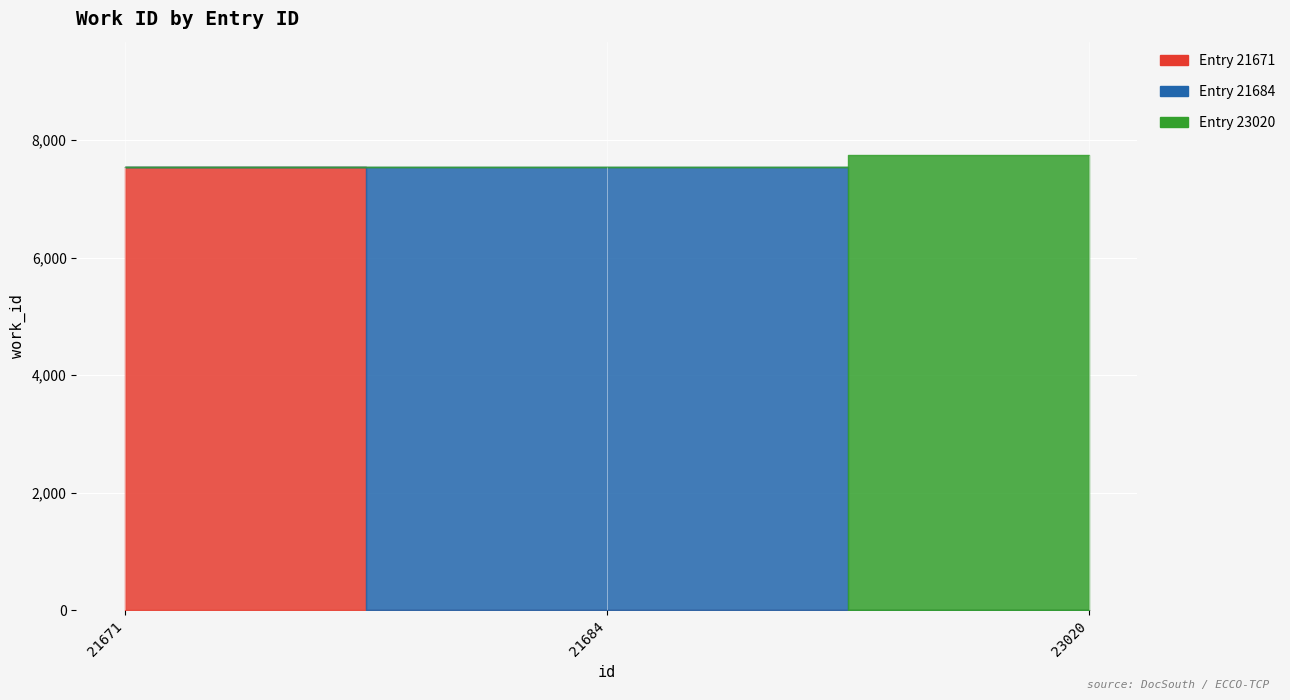

Is it true that the value at 23020 is 13612?

False